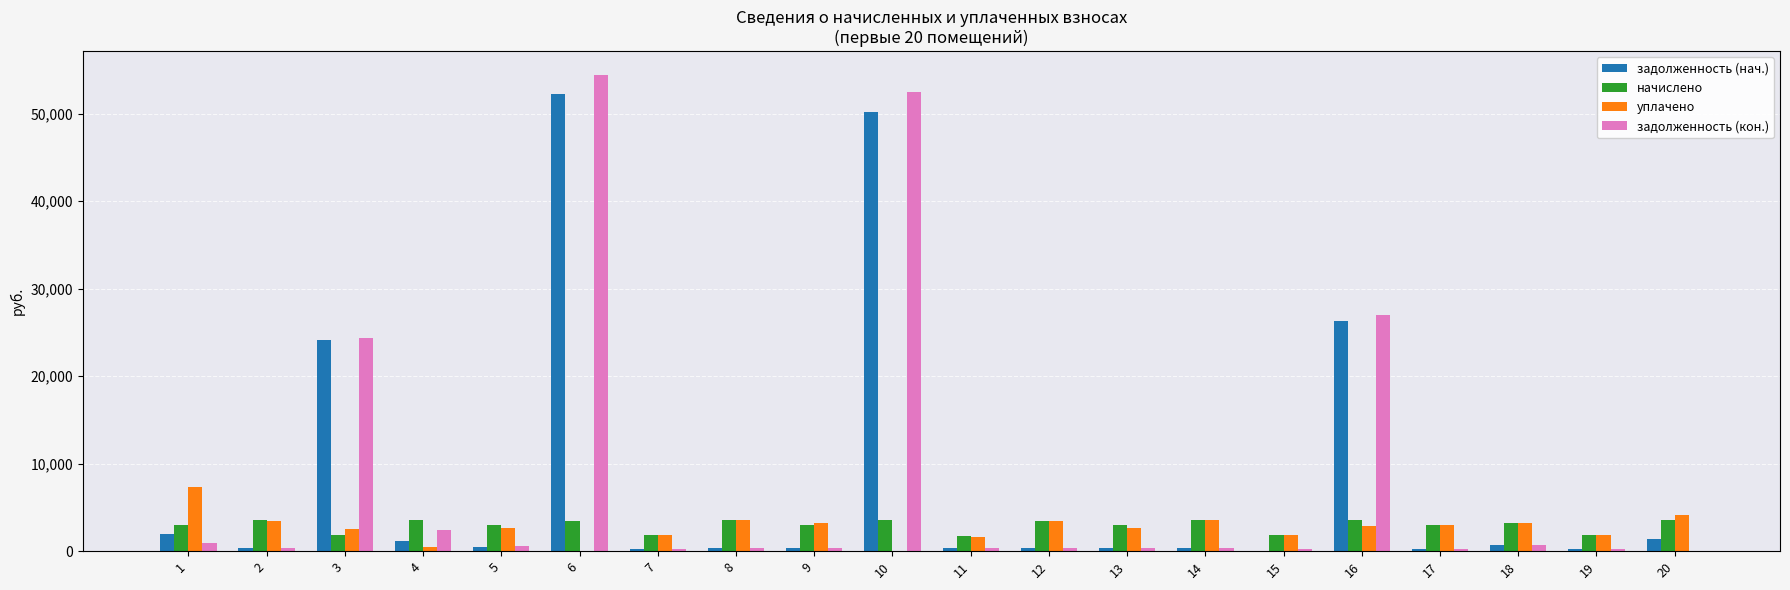

What is the maximum value for уплачено?

7307.1